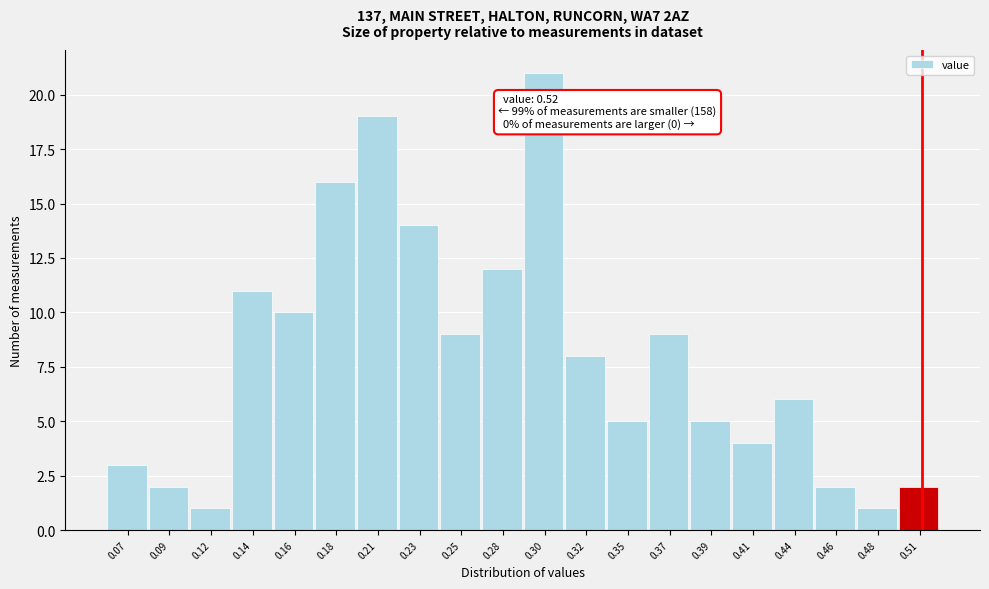

Reading left to right, list all the values displayed in this chart.

3	2	1	11	10	16	19	14	9	12	21	8	5	9	5	4	6	2	1	2